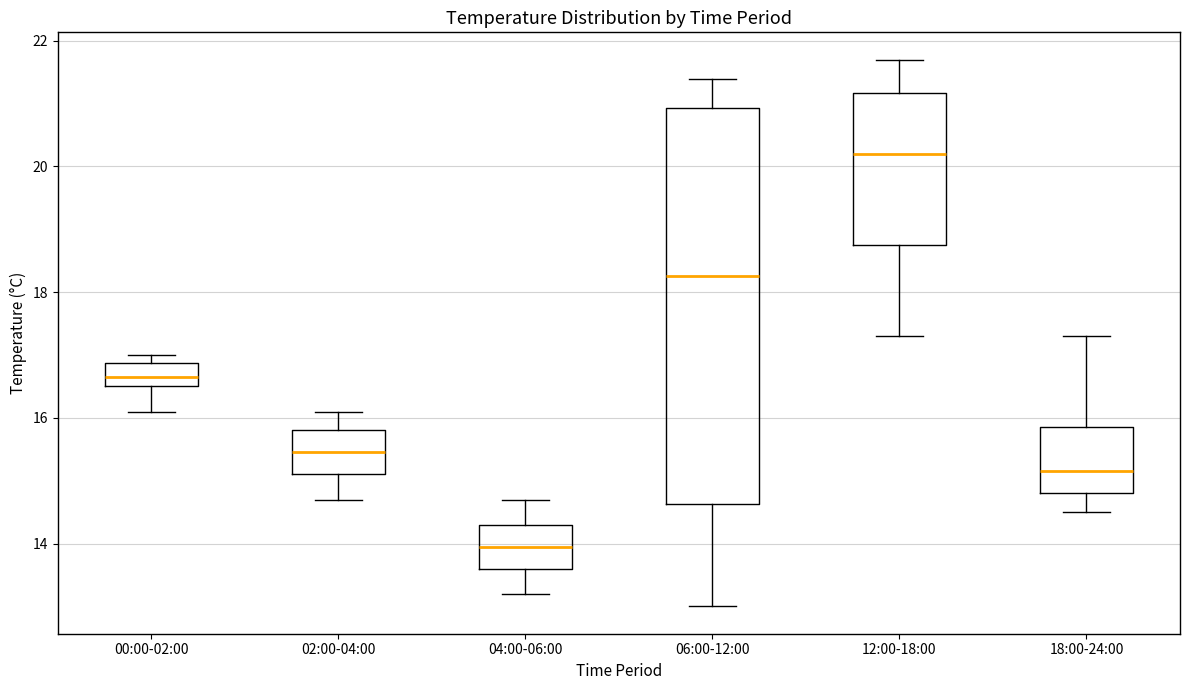

Comparing the boxes themselves (not the whiskers), which one is the tallest?

06:00-12:00